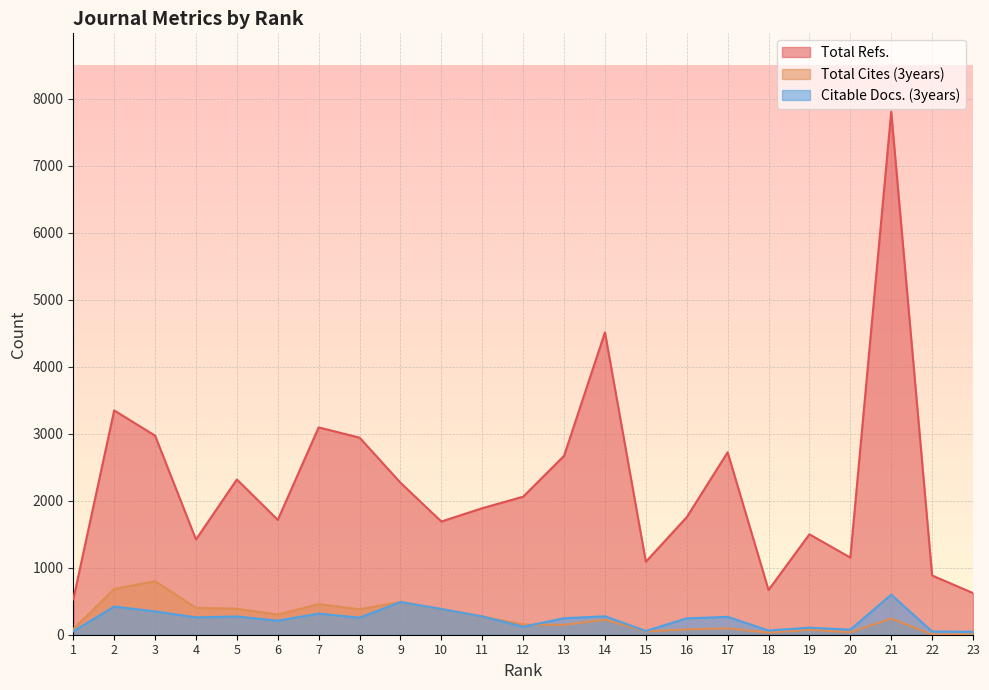

List the series in order of their peak value, lowest first.

Citable Docs. (3years), Total Cites (3years), Total Refs.